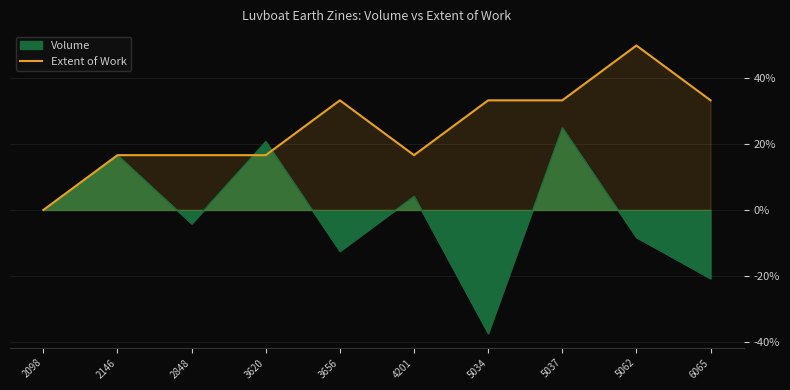

How many lines are shown in the chart?

1